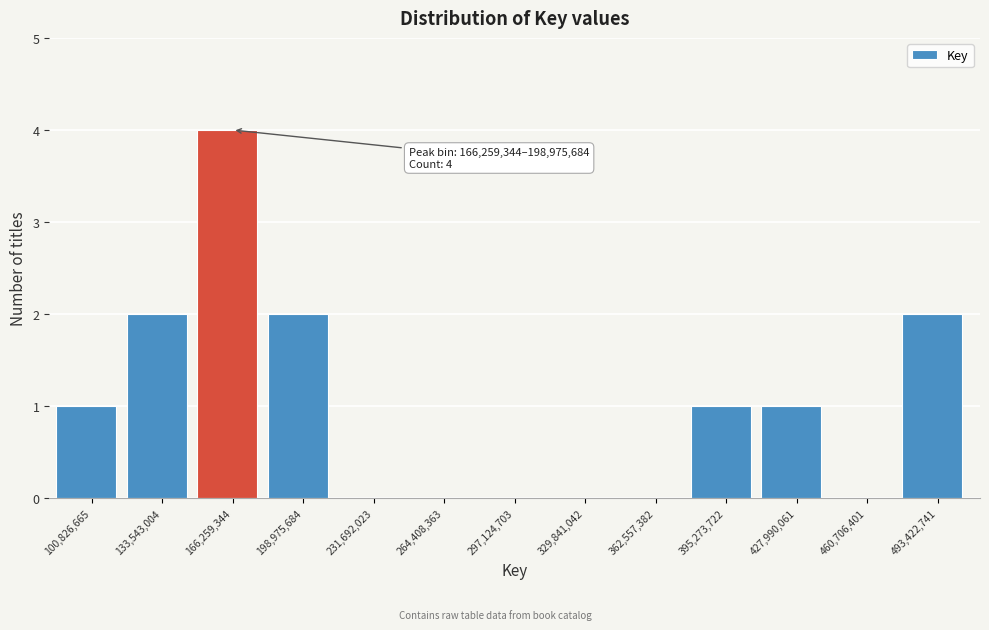

Reading left to right, transcribe all the data shown in this chart.

100,826,665=1	133,543,004=2	166,259,344=4	198,975,684=2	231,692,023=0	264,408,363=0	297,124,703=0	329,841,042=0	362,557,382=0	395,273,722=1	427,990,061=1	460,706,401=0	493,422,741=2